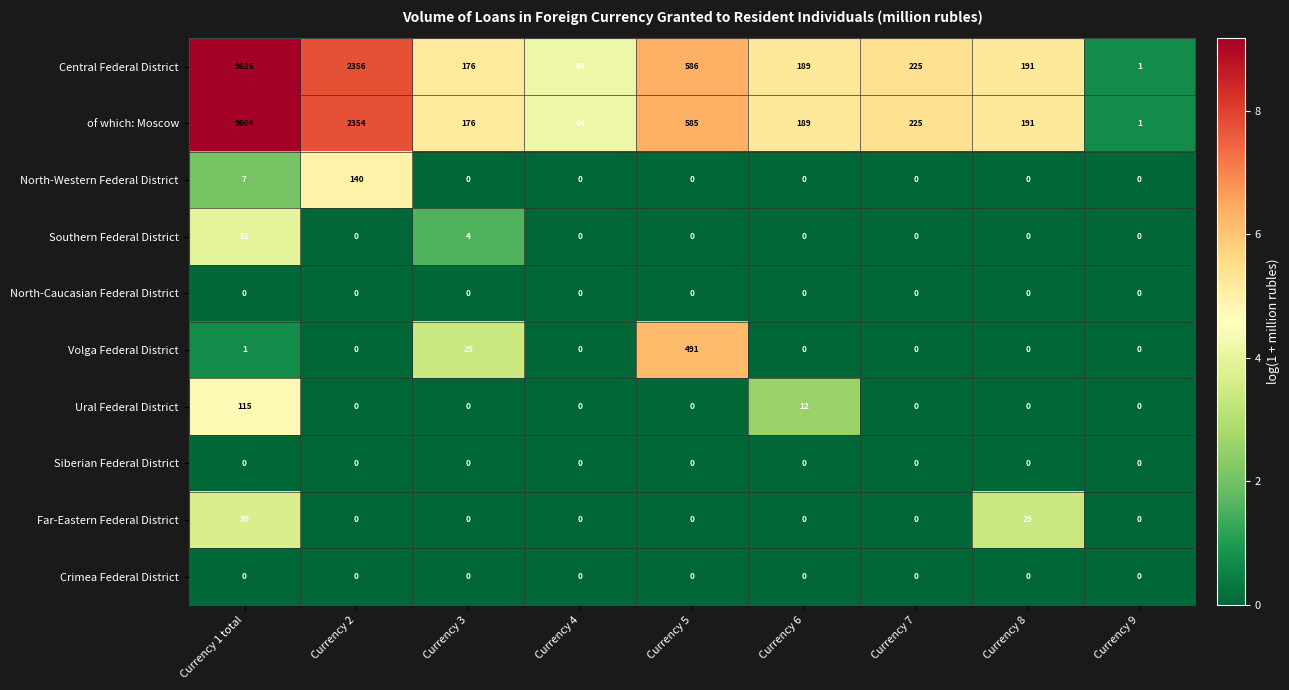

The North-Western Federal District series shows -78 at Currency 6. True or false?

False